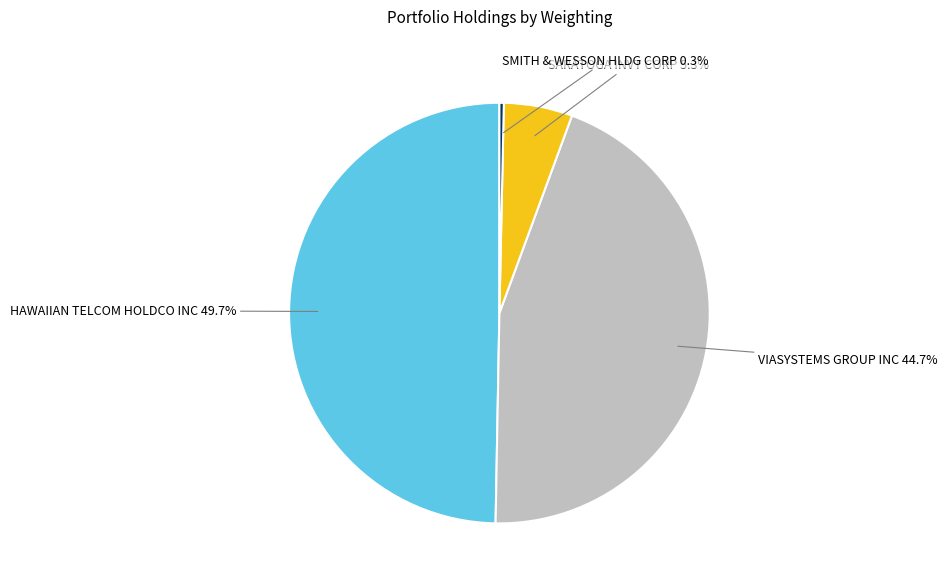

How many segments does this pie chart have?

4